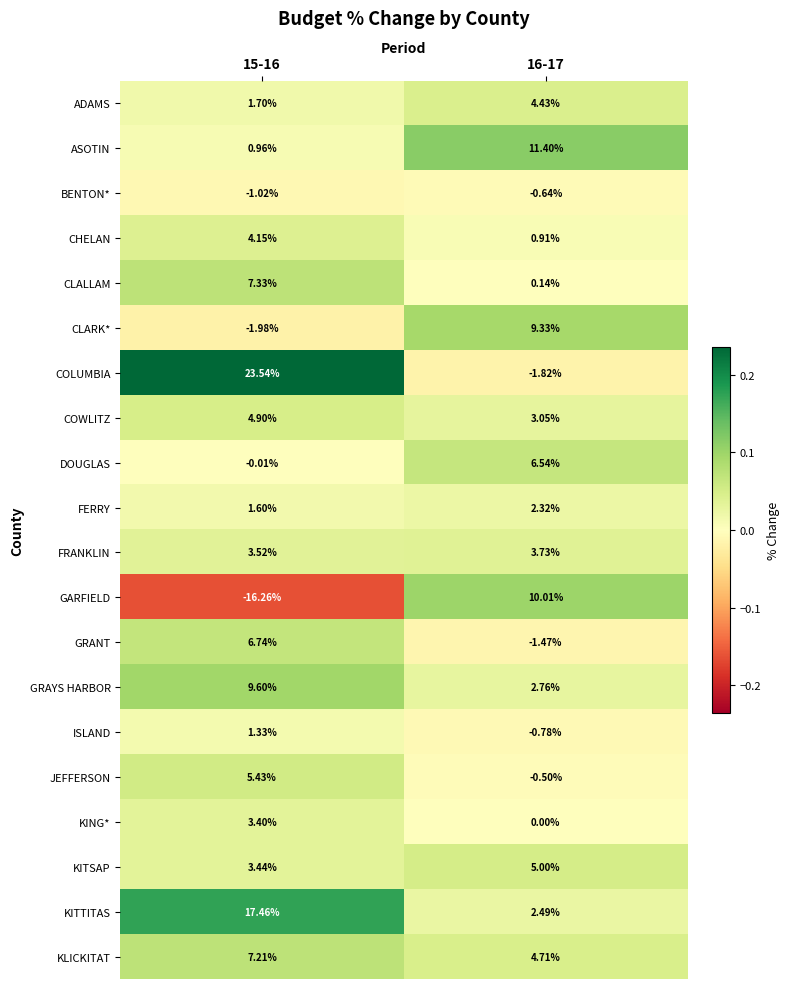

Between 15-16 and 16-17, which series saw the biggest shift?

GARFIELD